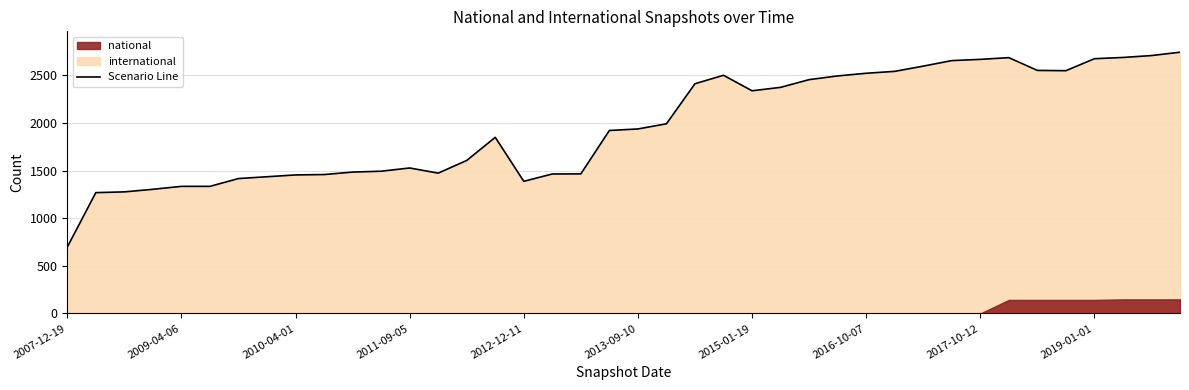

At which label is the value closest to 1720?

2012-07-13